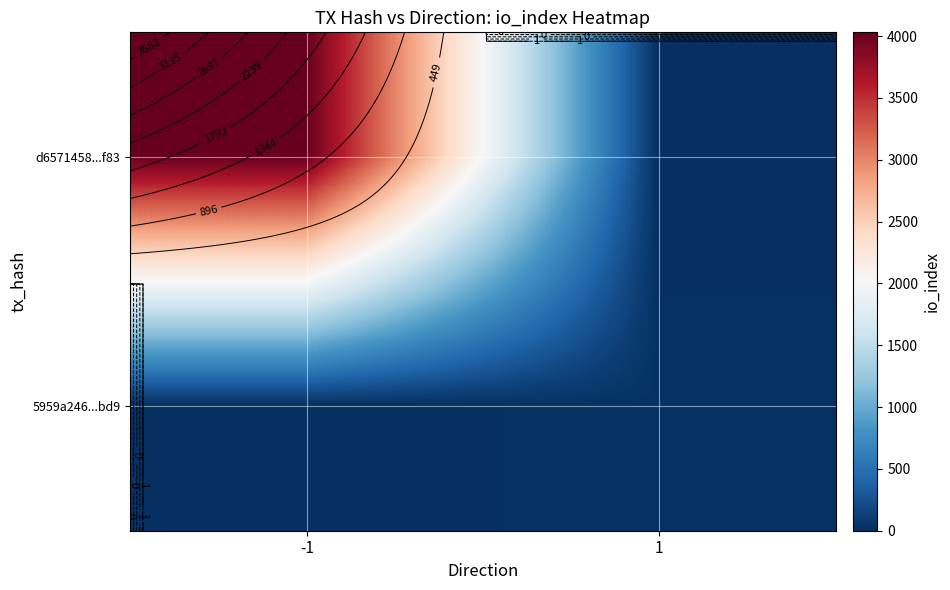

What is the difference between the d6571458...f83 values at 1 and -1?

4030